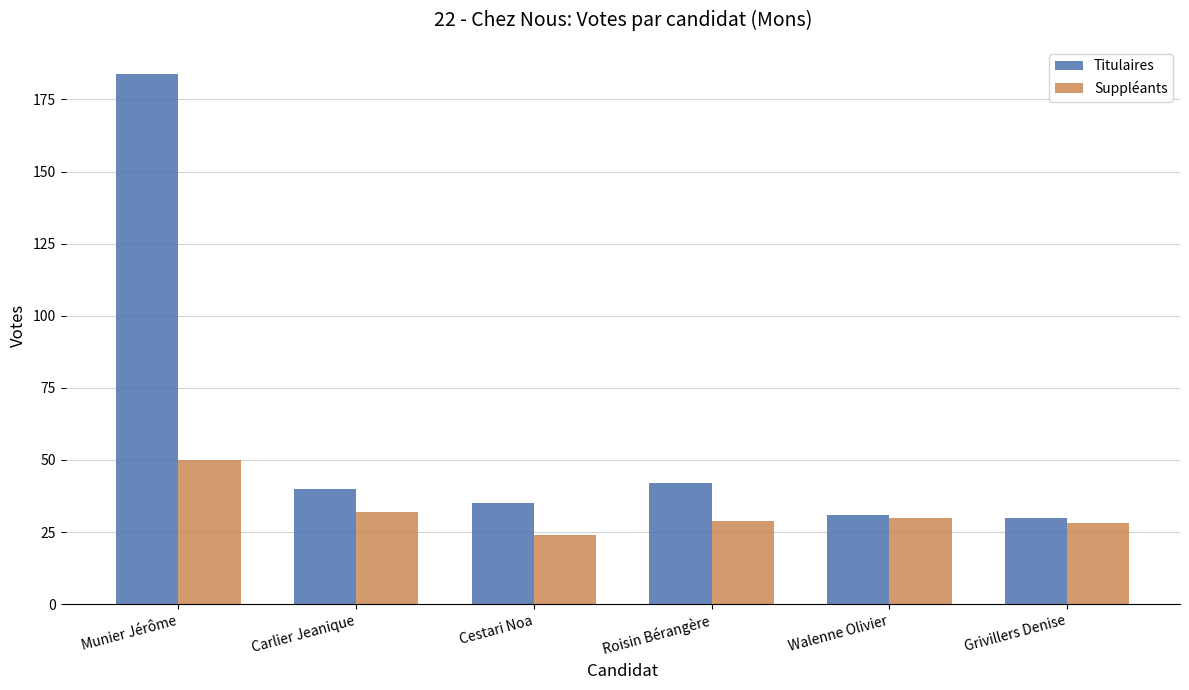

The value of Titulaires at Grivillers Denise is 30. True or false?

True